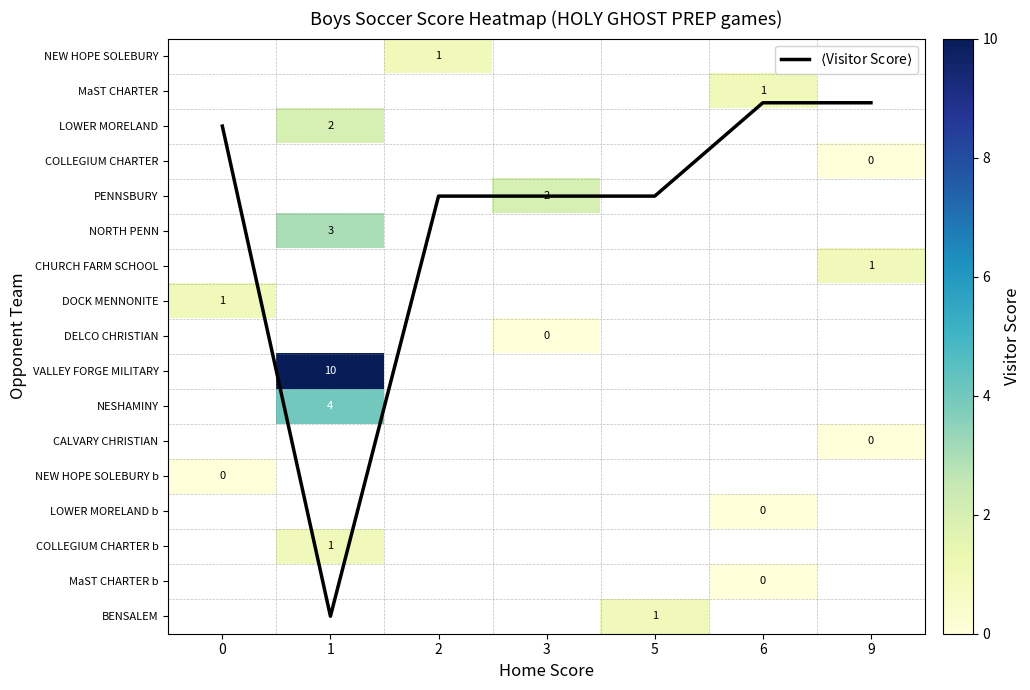

Which series has the widest spread of values?

$\langle$Visitor Score$\rangle$